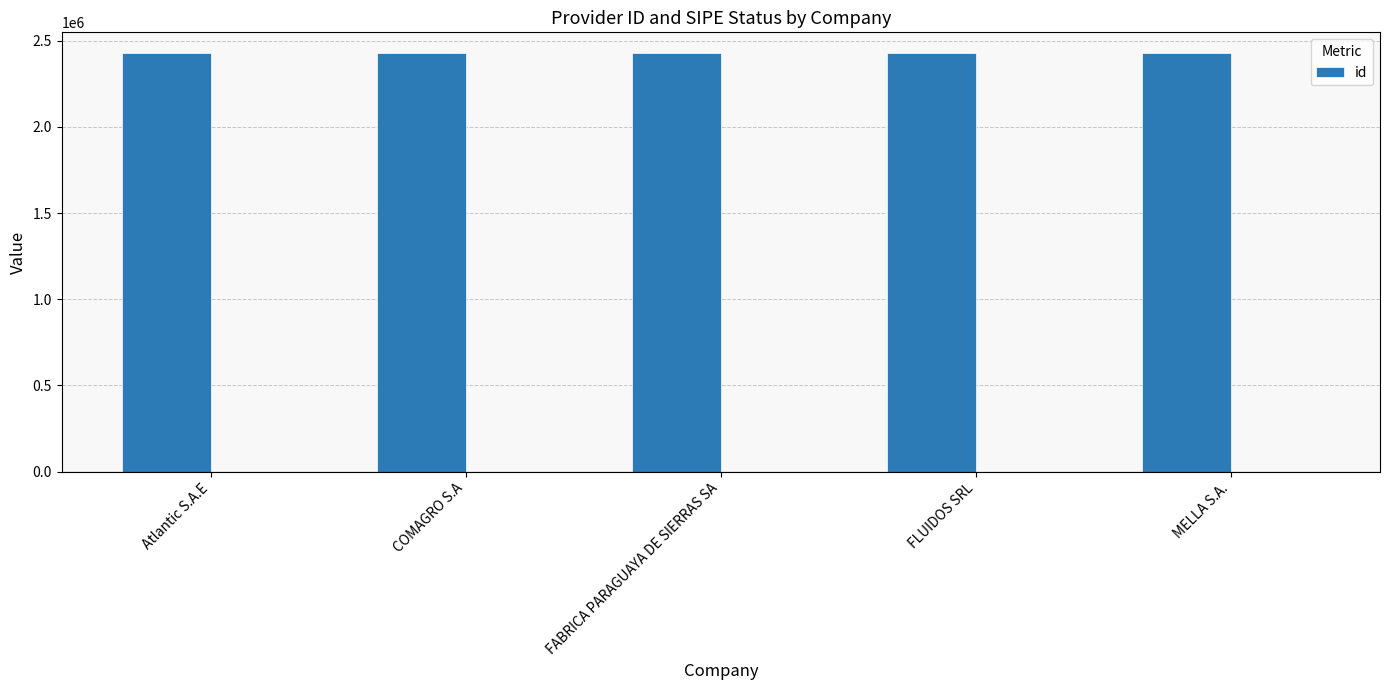

Where is the data nearest to the value 2426911?

Atlantic S.A.E